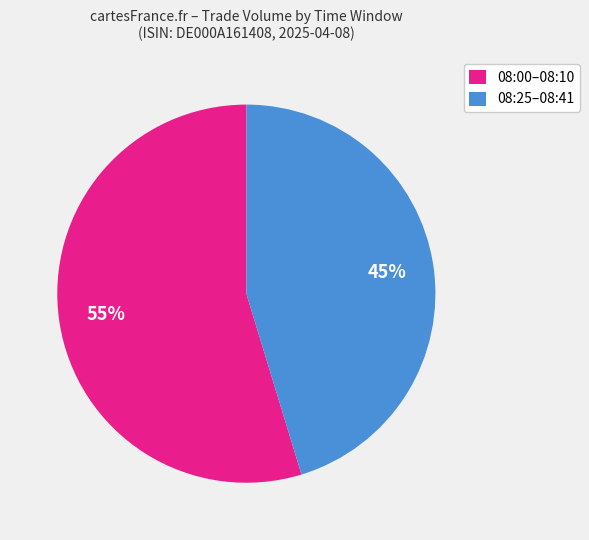

Which has a higher value, 08:25–08:41 or 08:00–08:10?

08:00–08:10